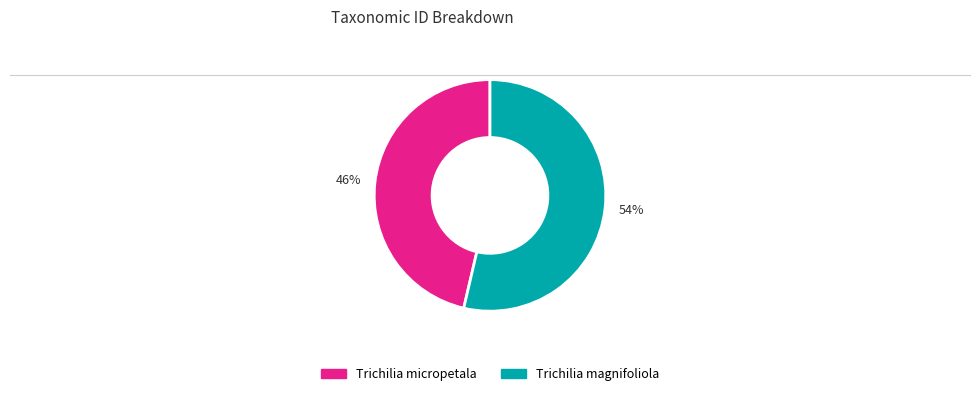

True or false: 54% accounts for 39% of the total.

False